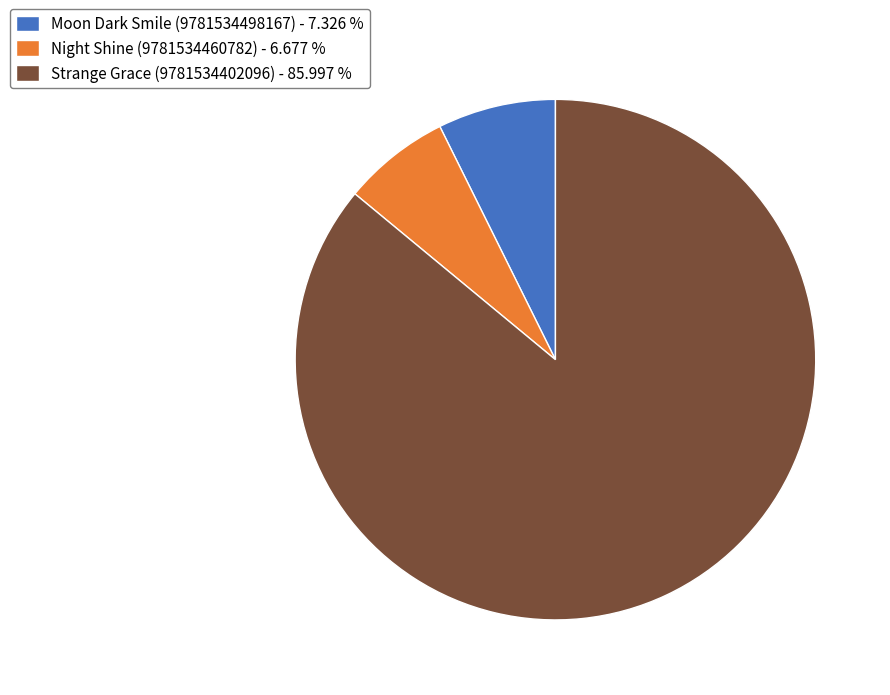

How many segments does this pie chart have?

3